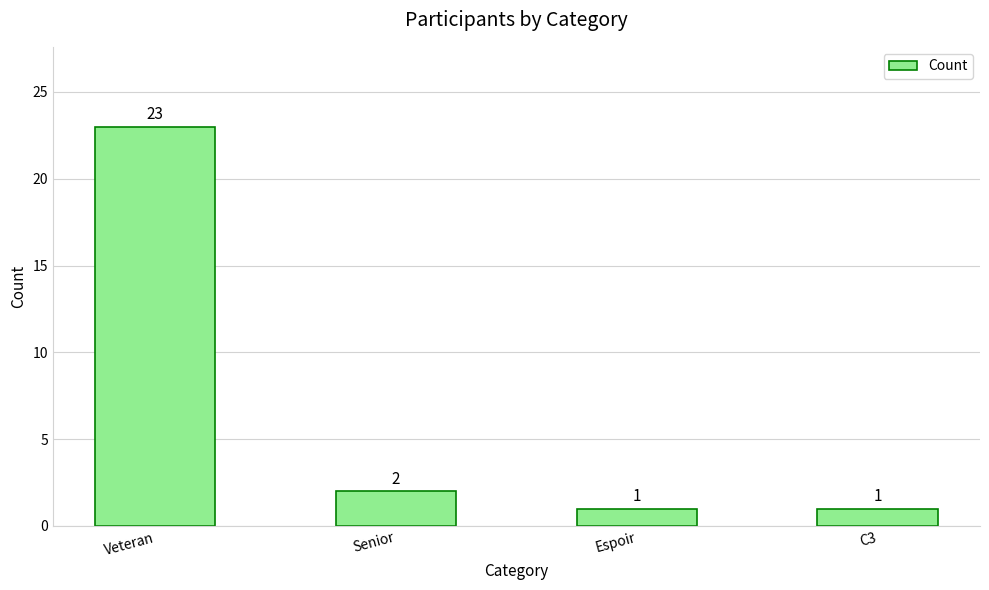

What is the label of the 2nd bar from the right?

Espoir